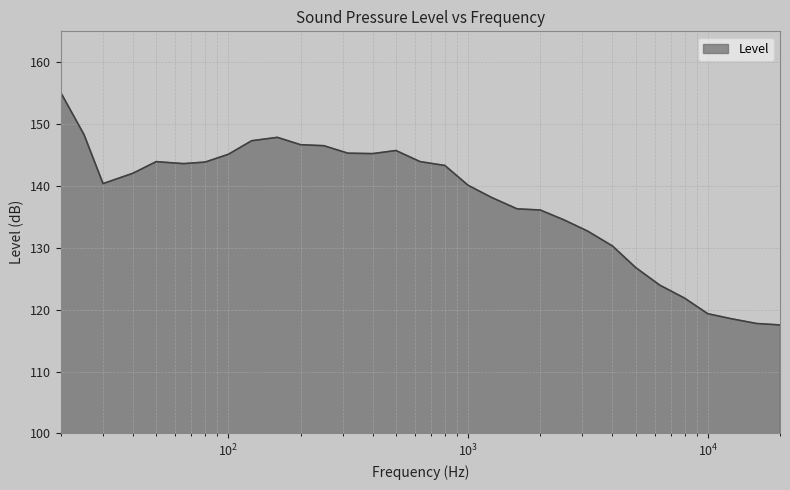

What is the smallest value displayed?

117.5